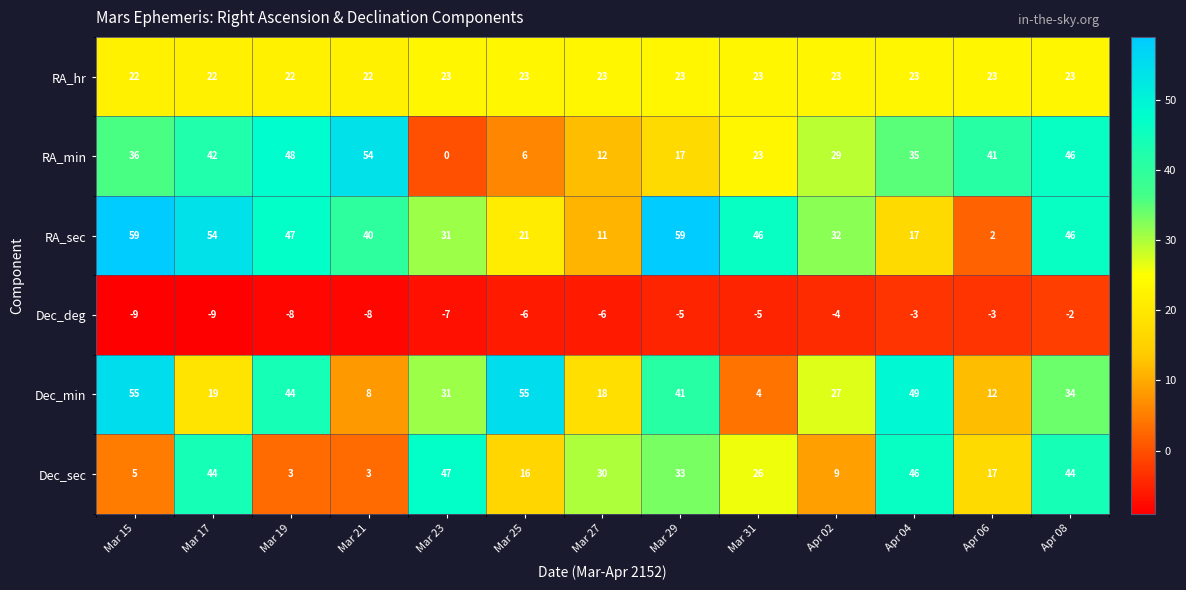

What is the greatest value displayed?

59